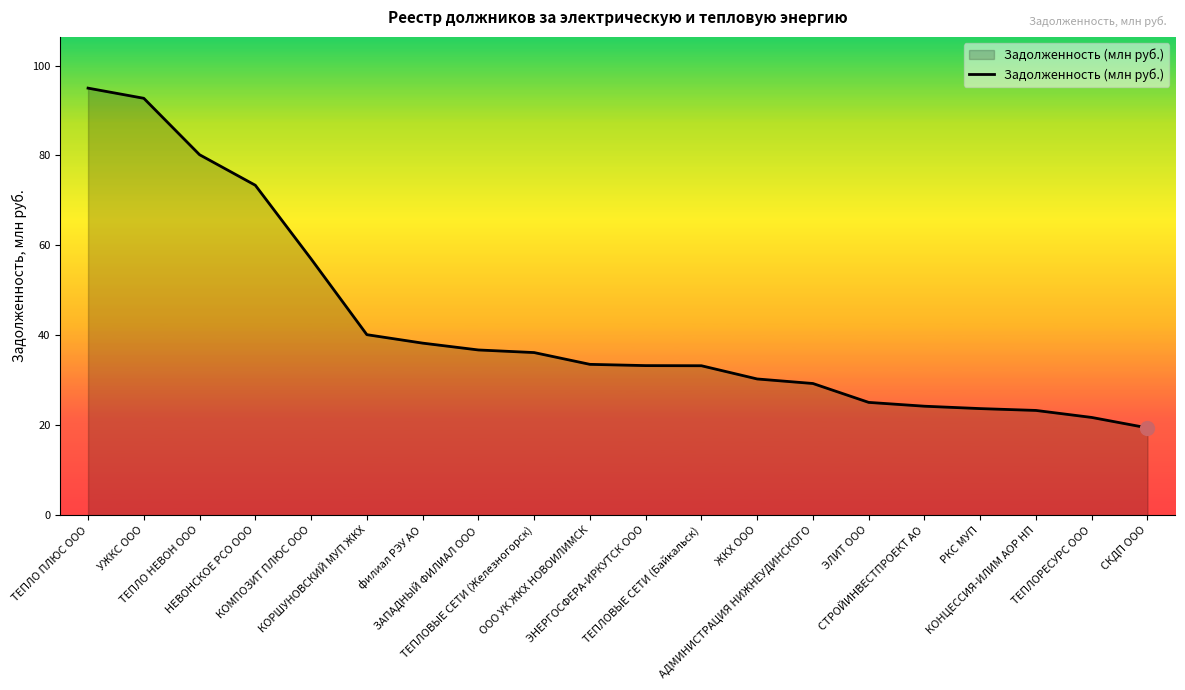

Is it true that the value at КОНЦЕССИЯ-ИЛИМ АОР НП is 23.3?

True